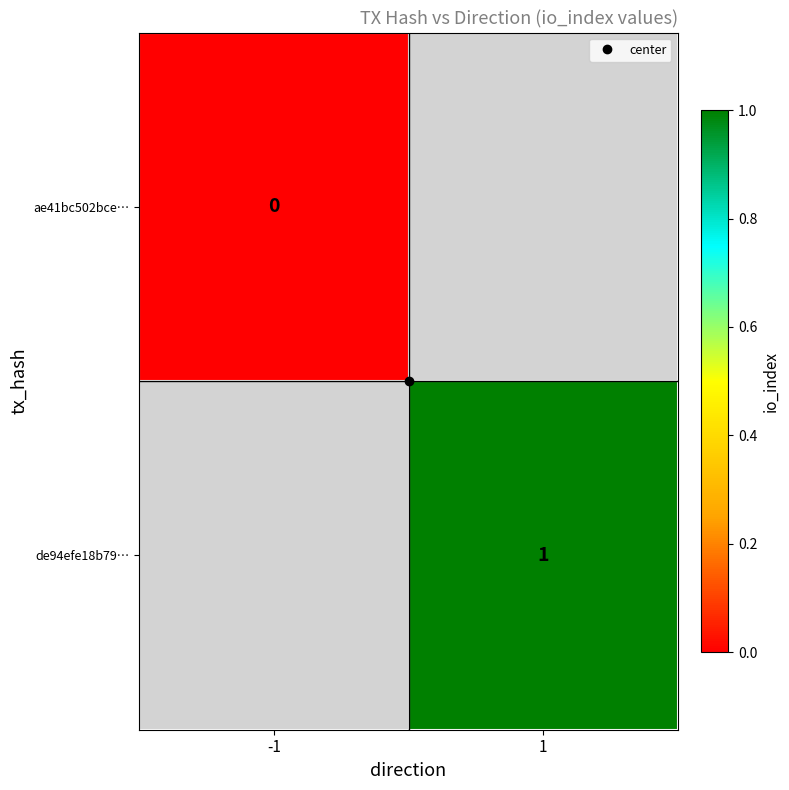

Rank the series by their maximum value, from highest to lowest.

de94efe18b79…, ae41bc502bce…